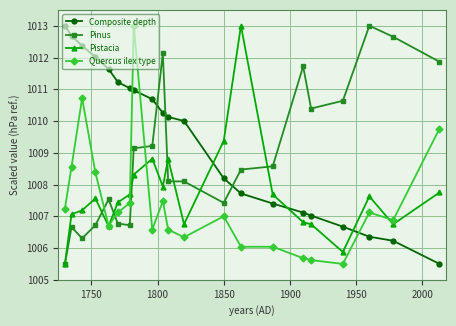

True or false: Quercus ilex type and Pistacia cross at least once.

True